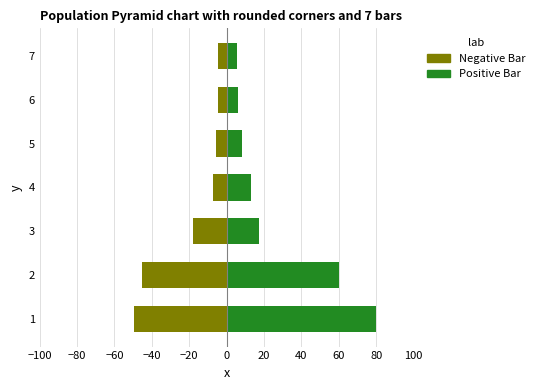

What is the value of the Negative Bar bar at the 5th from the left?

-5.9